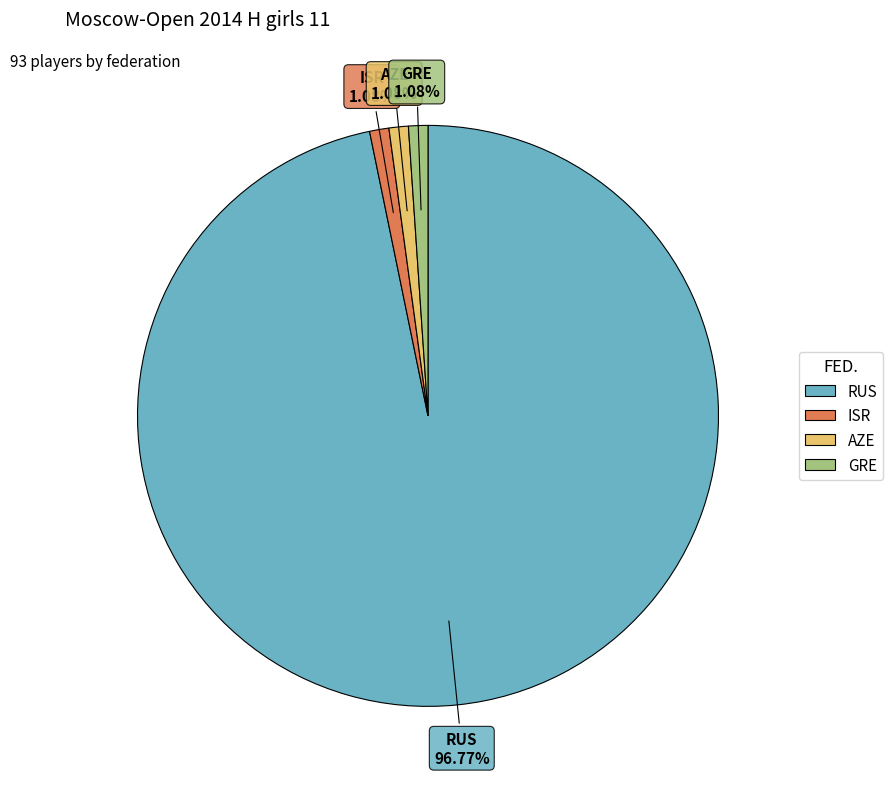

Which category accounts for the majority?

RUS